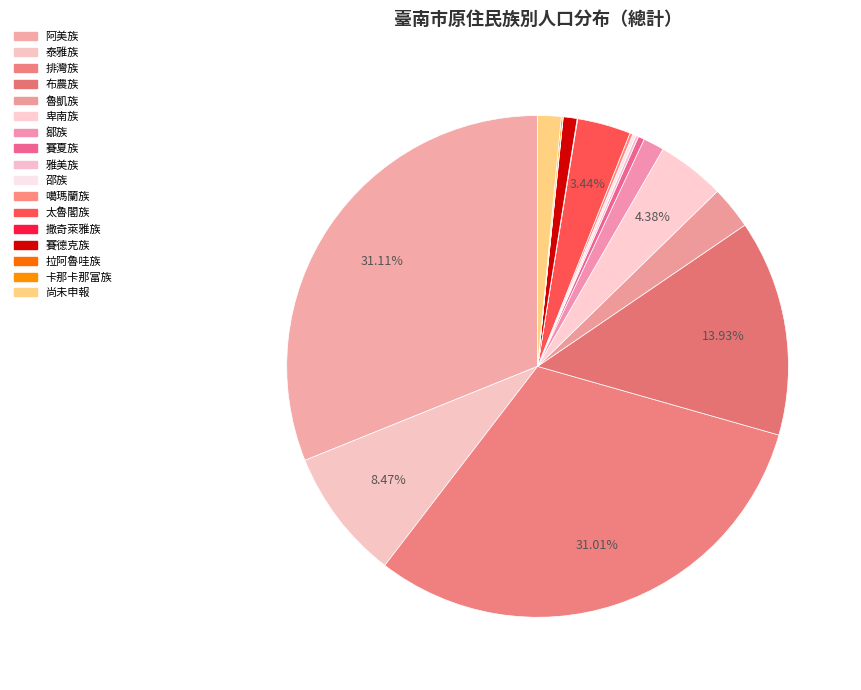

What is the ratio of the value at 太魯閣族 to the value at 卡那卡那富族?

34.5